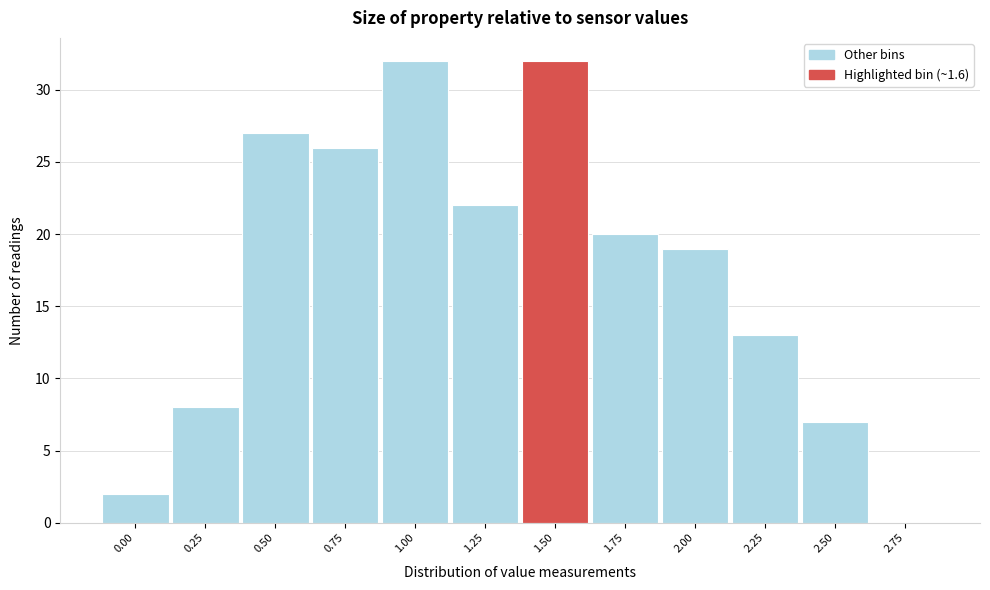

Reading left to right, what are all the values shown in this chart?

0.00=2	0.25=8	0.50=27	0.75=26	1.00=32	1.25=22	1.50=32	1.75=20	2.00=19	2.25=13	2.50=7	2.75=0